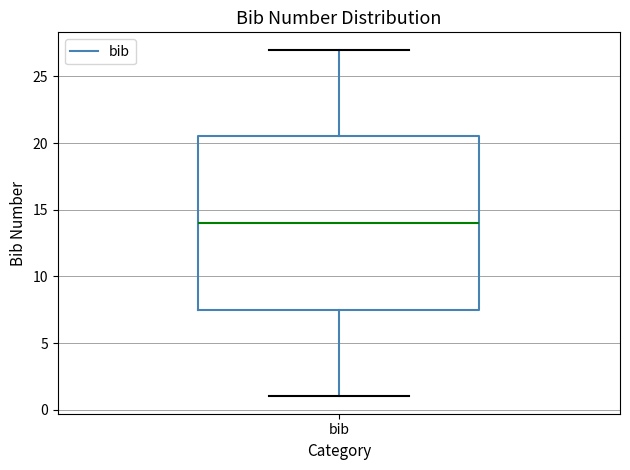

Read this box plot against the y-axis: the position of the median line, the range covered by the box, and the ends of both whiskers. The values are not printed on the chart, so give them approximately, as read against the axis.

median 14.0, box 7.5 to 20.5, whiskers 1.0 to 27.0